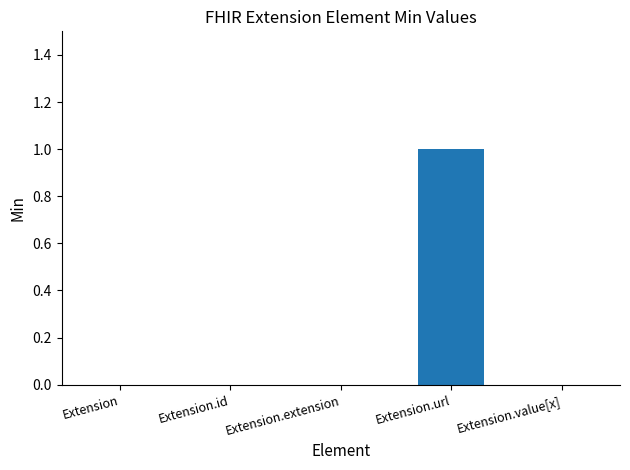

The chart shows a value of 1 at Extension.id. True or false?

False